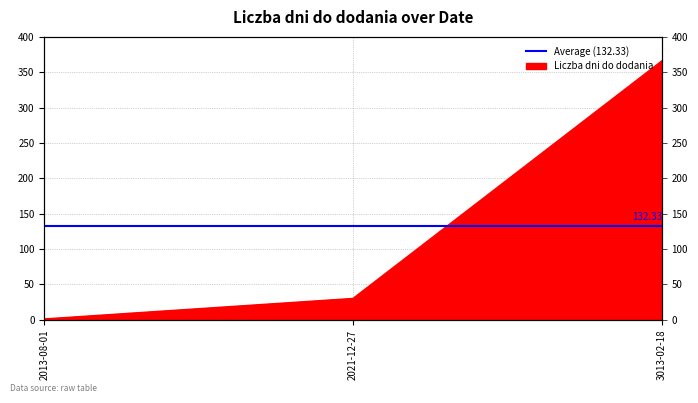

What is the label of the 1st point from the left?

2013-08-01